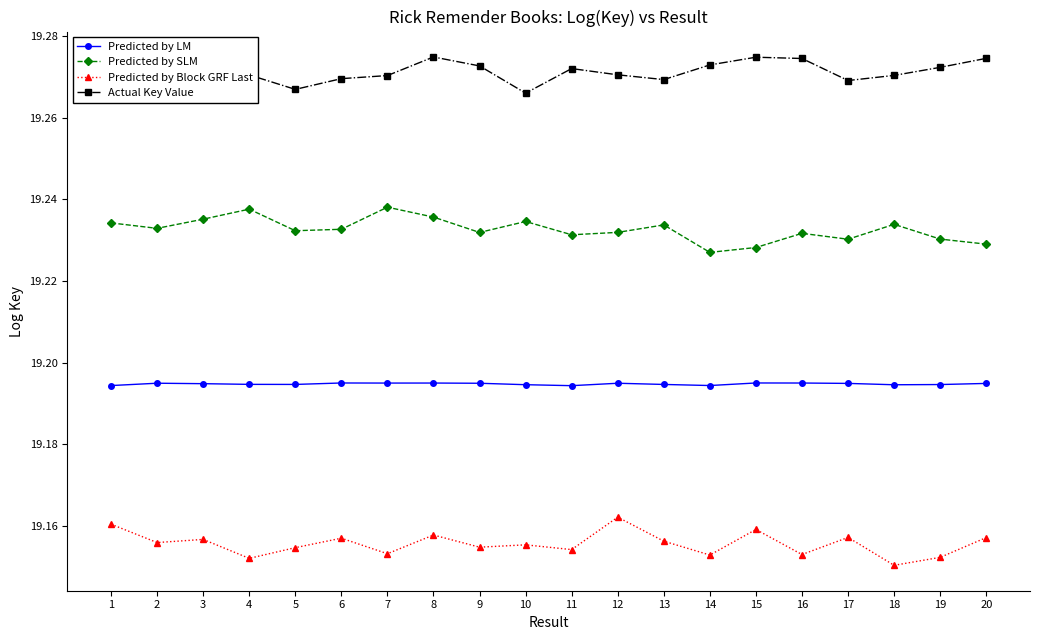

At 12, list the series in order from largest to smallest.

Actual Key Value, Predicted by SLM, Predicted by LM, Predicted by Block GRF Last